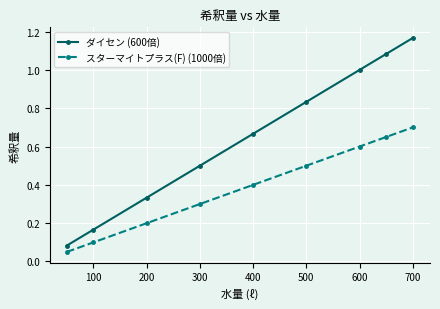

How many lines are shown in the chart?

2